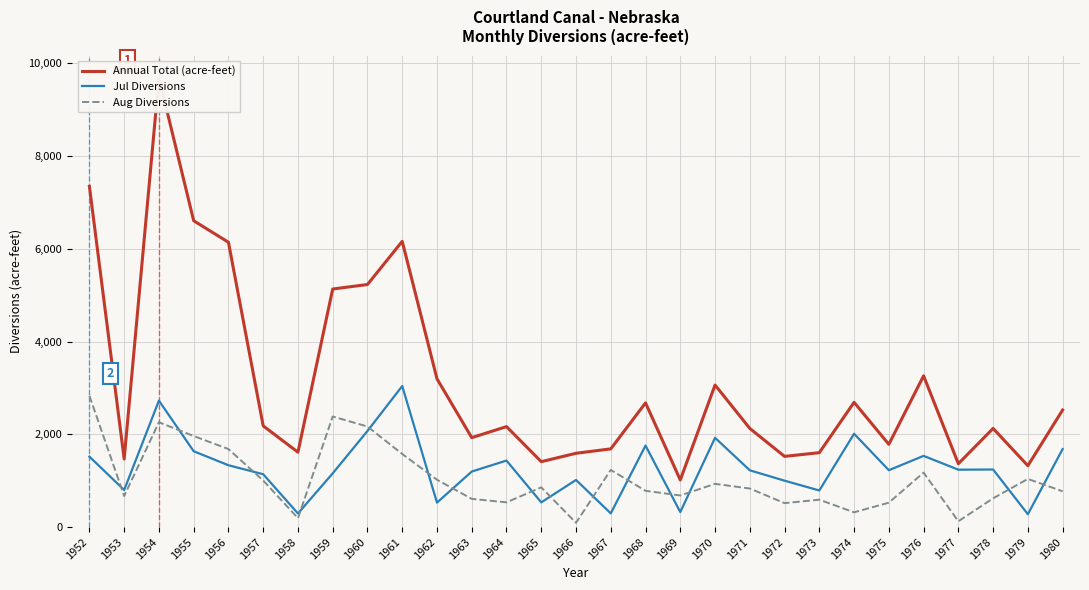

At which label does Jul Diversions reach its minimum?

1979